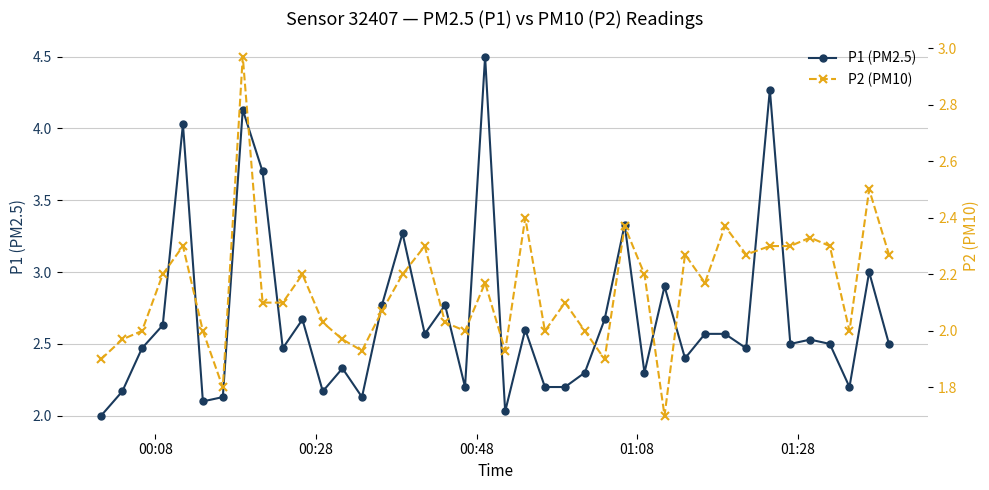

True or false: P1 (PM2.5) has more than 2 points higher than both neighbors.

True